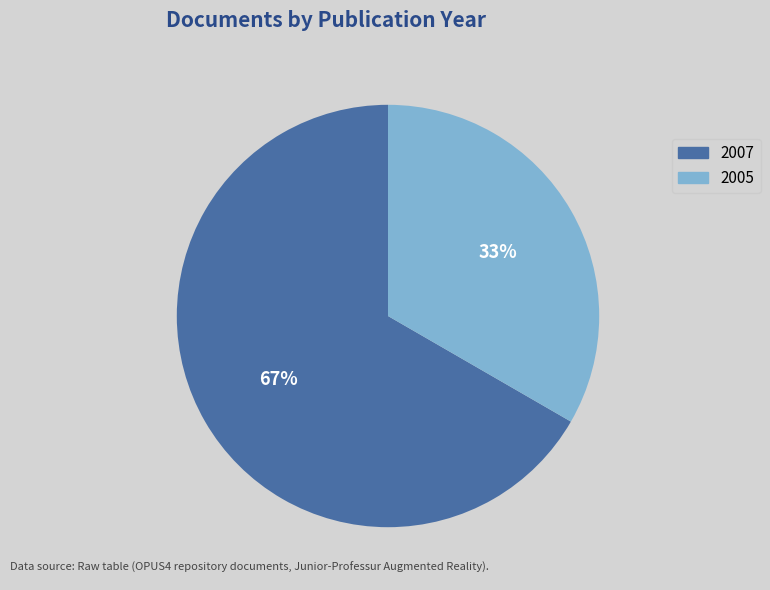

To the nearest percent, what is the average slice percentage?

50%